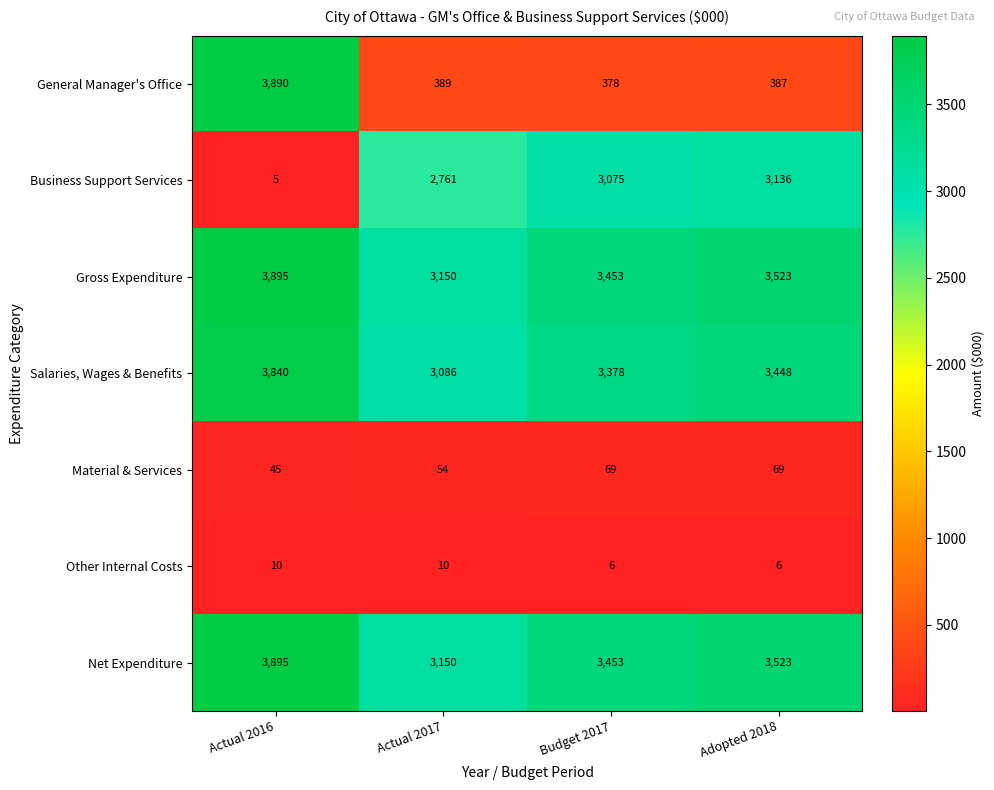

List the labels in order of Business Support Services value, smallest first.

Actual 2016, Actual 2017, Budget 2017, Adopted 2018